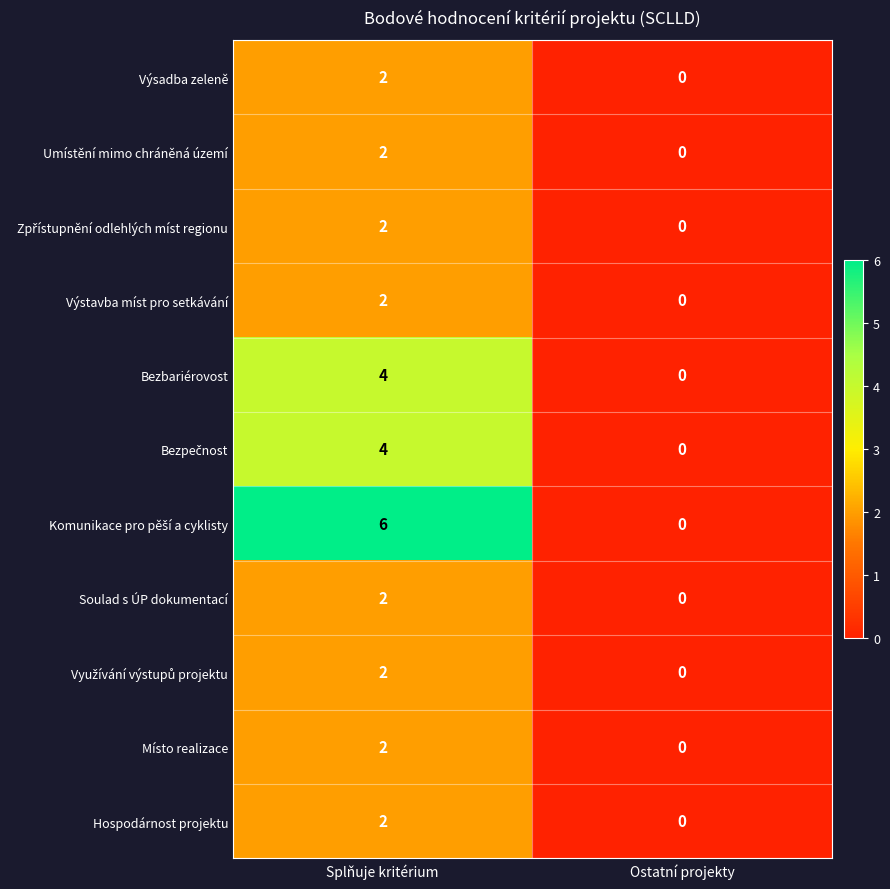

Read the Bezbariérovost value at Splňuje kritérium.

4